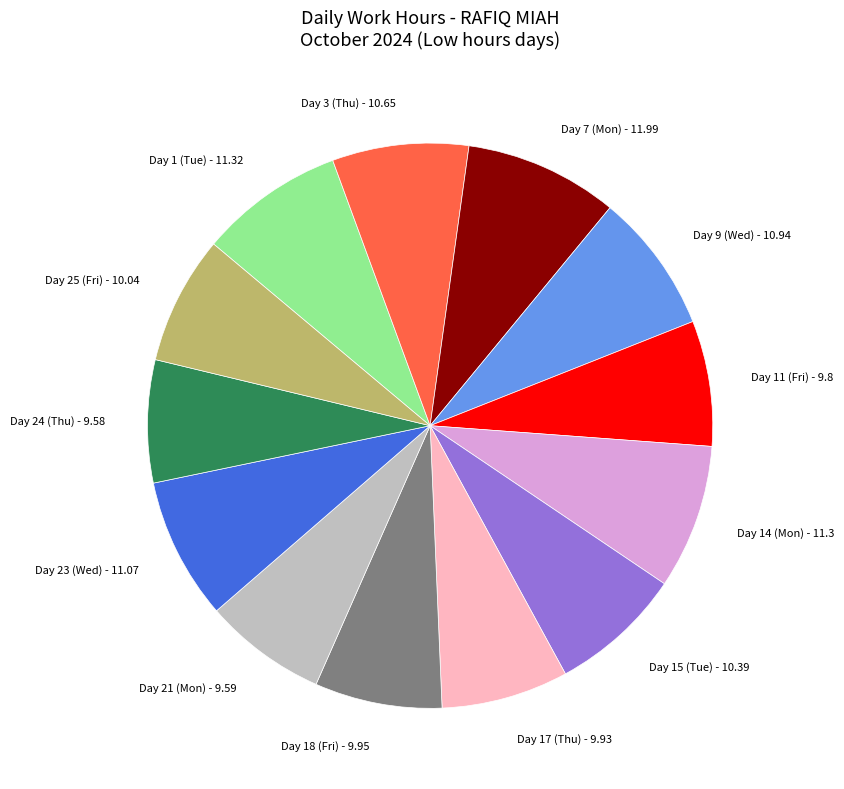

How many slices are in this pie chart?

13